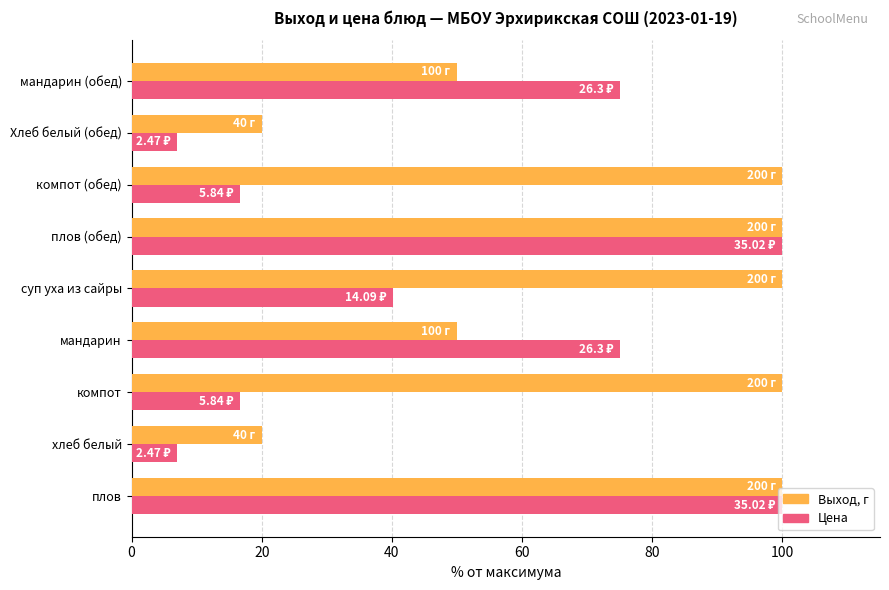

Rank the series at суп уха из сайры from lowest to highest value.

Цена, Выход, г